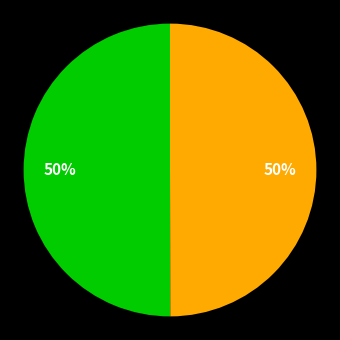

To the nearest percent, what is the average slice percentage?

50%